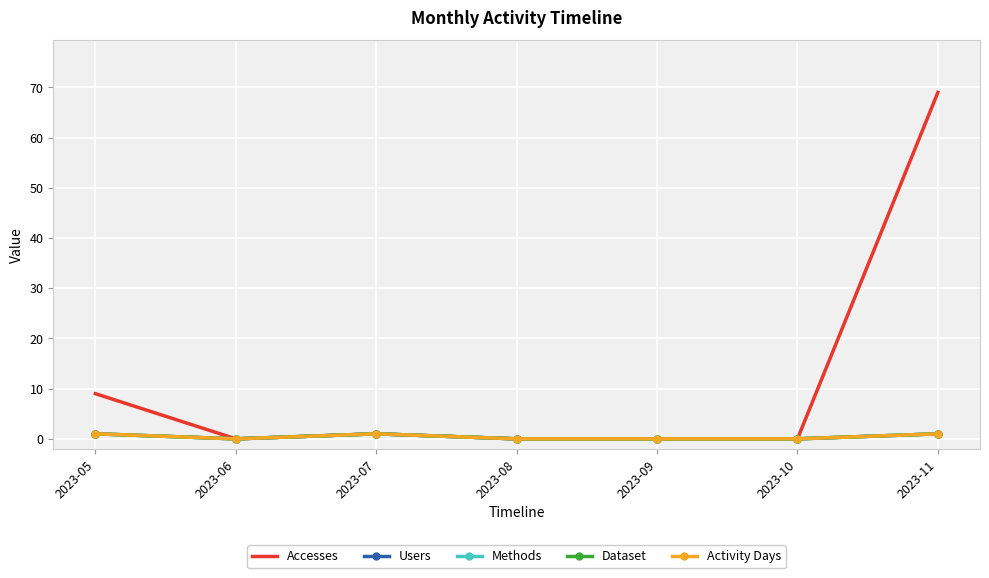

What is the greatest value displayed?

69